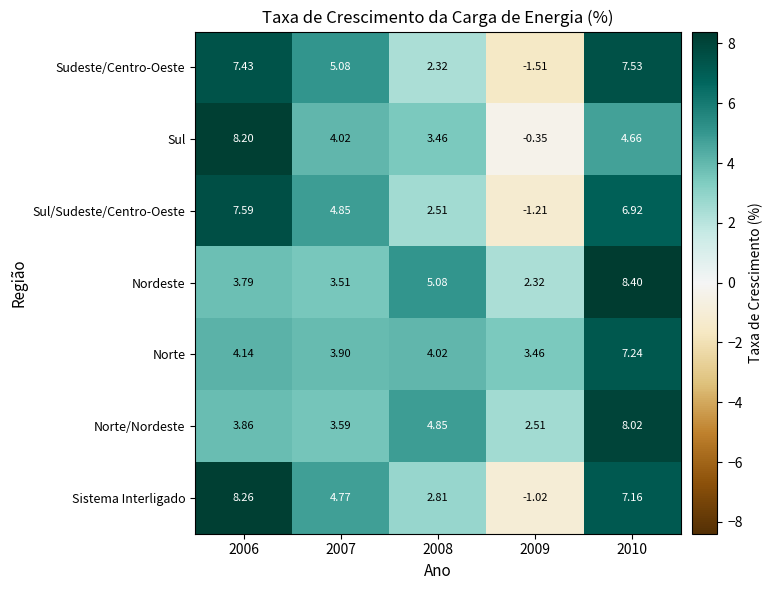

What is the maximum value shown in the chart?

8.4